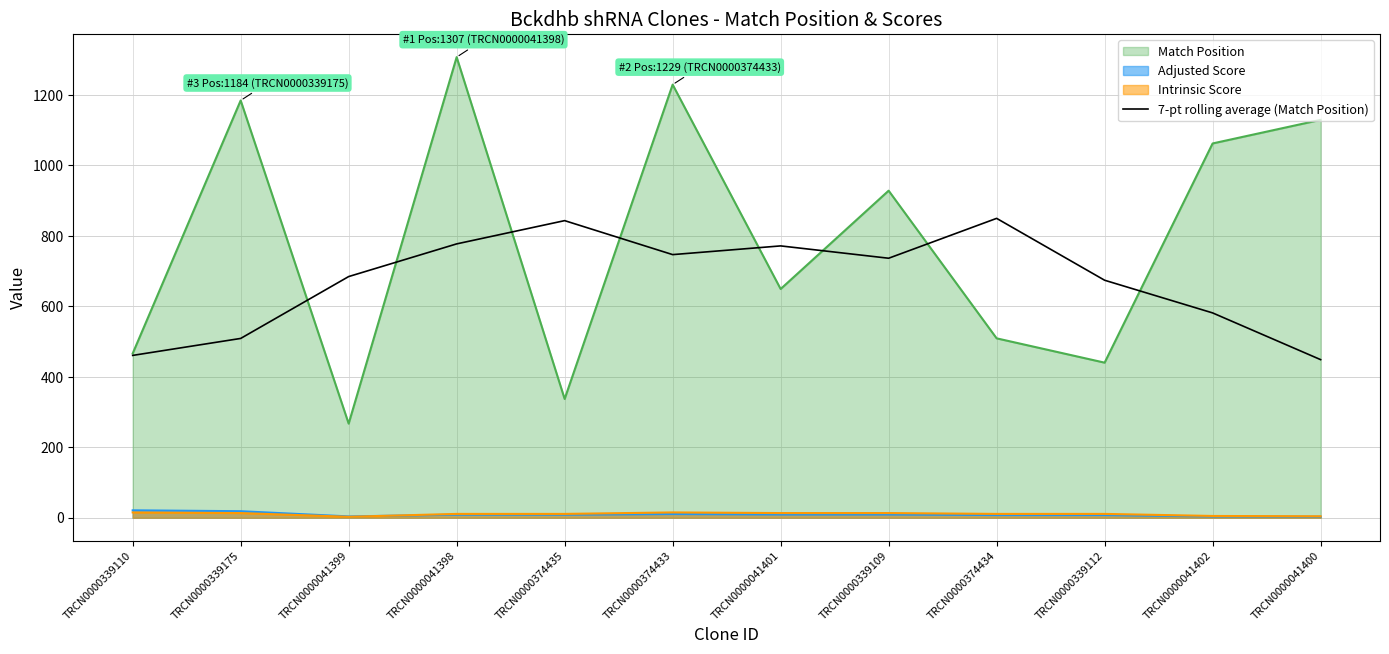

Which has a higher value, TRCN0000339109 or TRCN0000339110?

TRCN0000339109